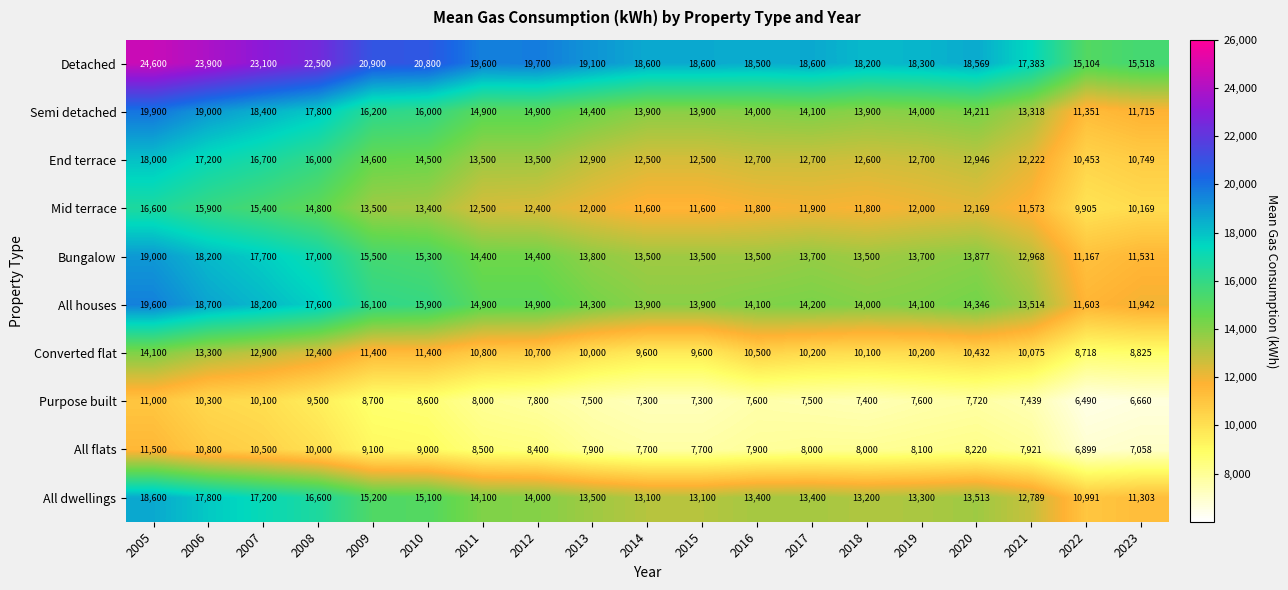

What is the average value of the Purpose built series?

8132